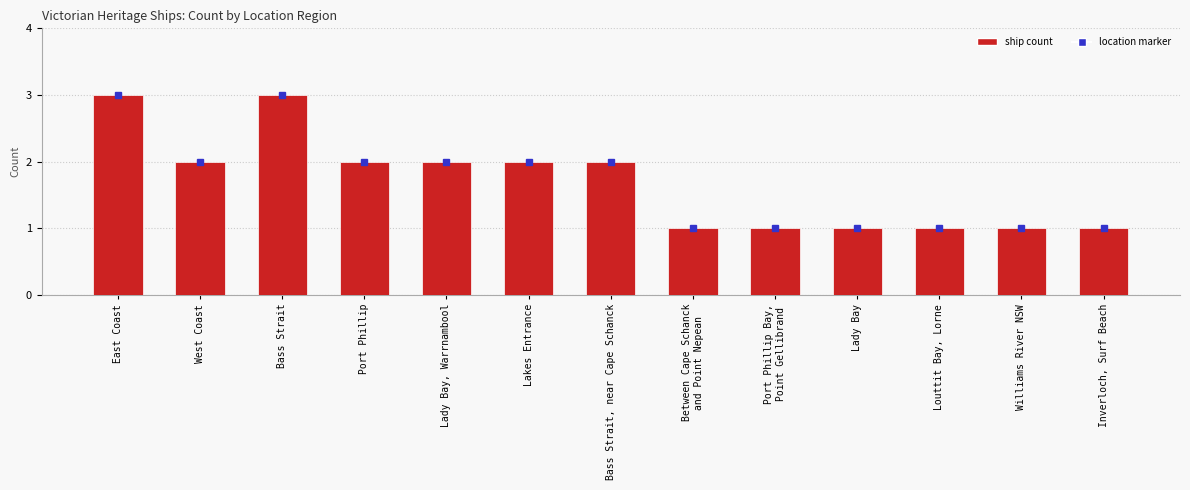

What is the ratio of the value at Louttit Bay, Lorne to the value at Port Phillip Bay,
Point Gellibrand?

1.0